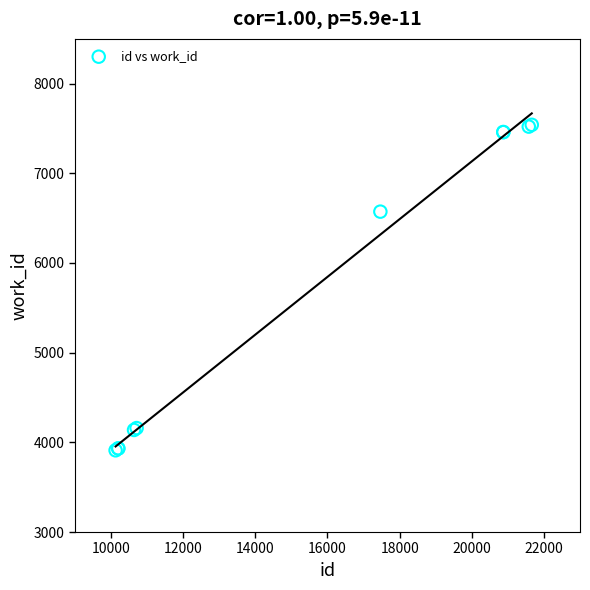

What Y value in the scatter plot is closest to 5725?

6572